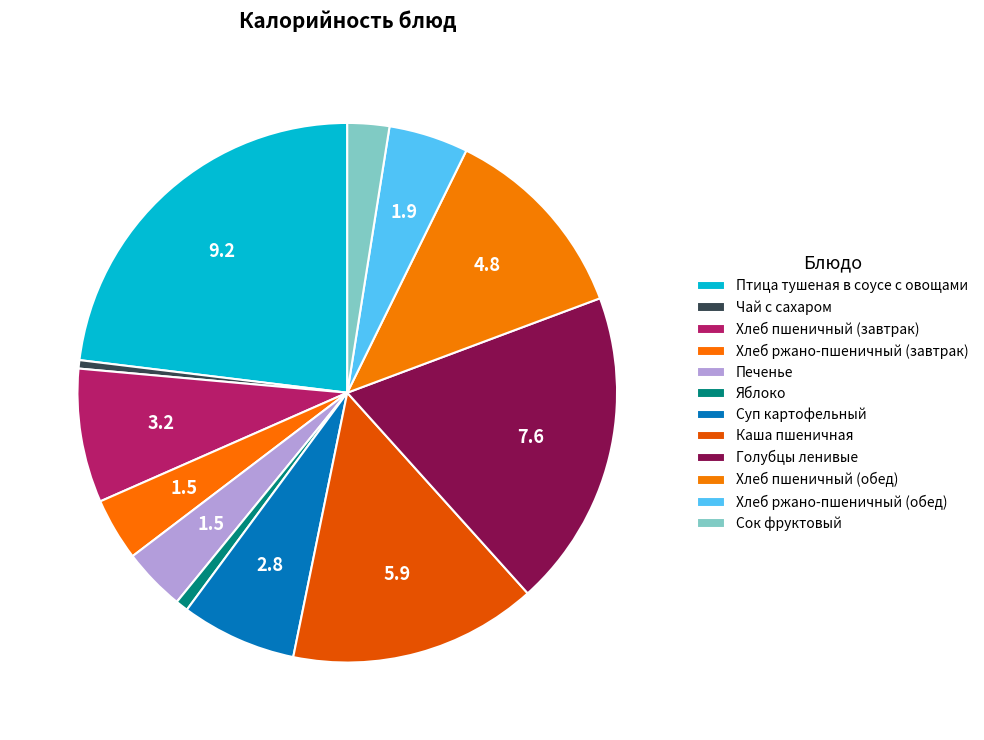

How many slices are in this pie chart?

12